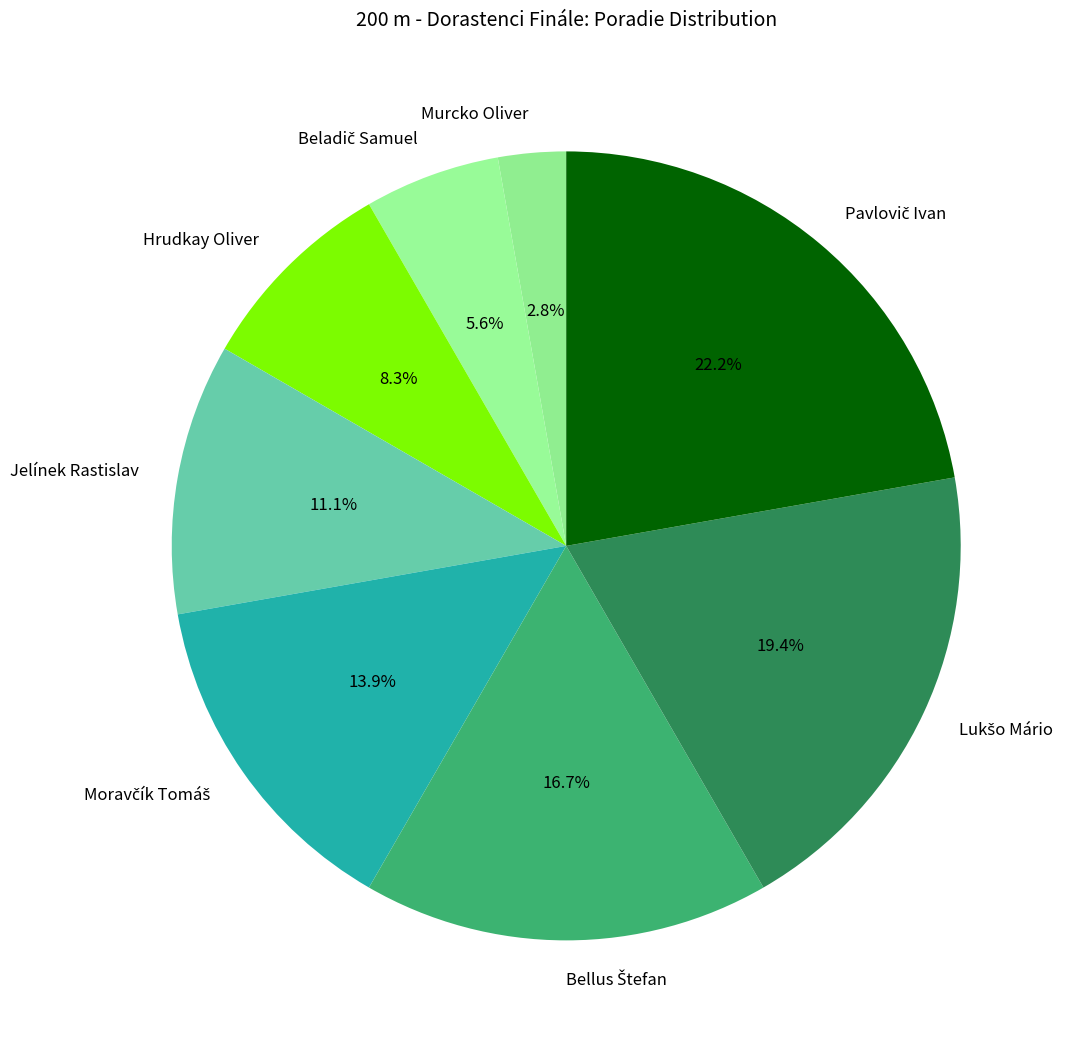

Is there a majority slice in this chart?

No